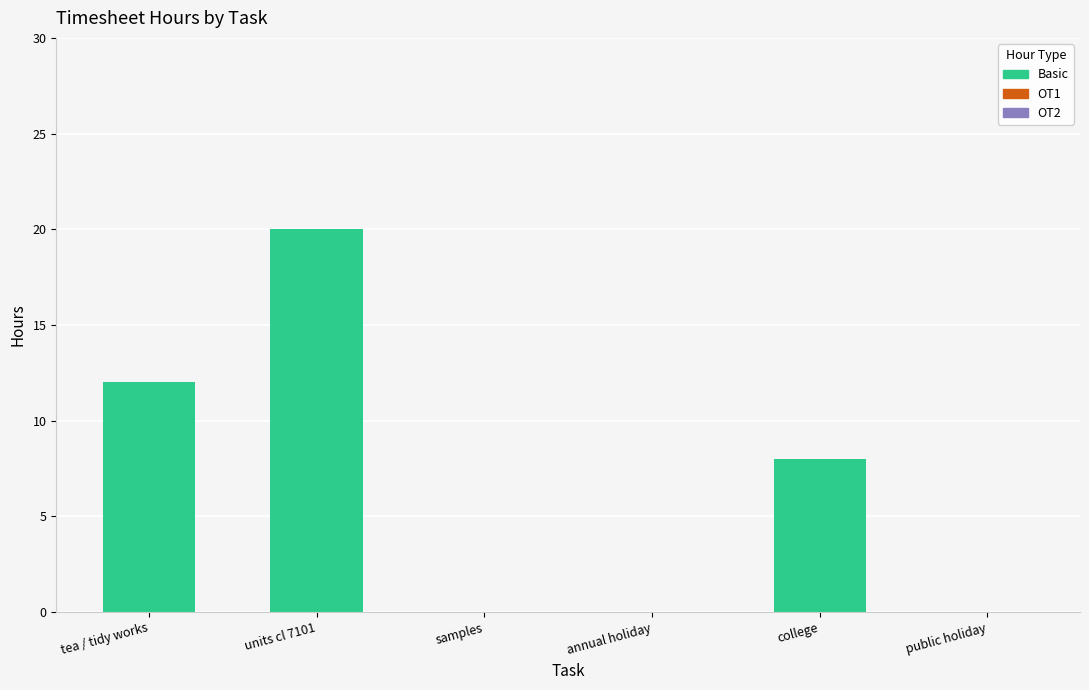

At which category does the chart reach its peak across all series?

units cl 7101